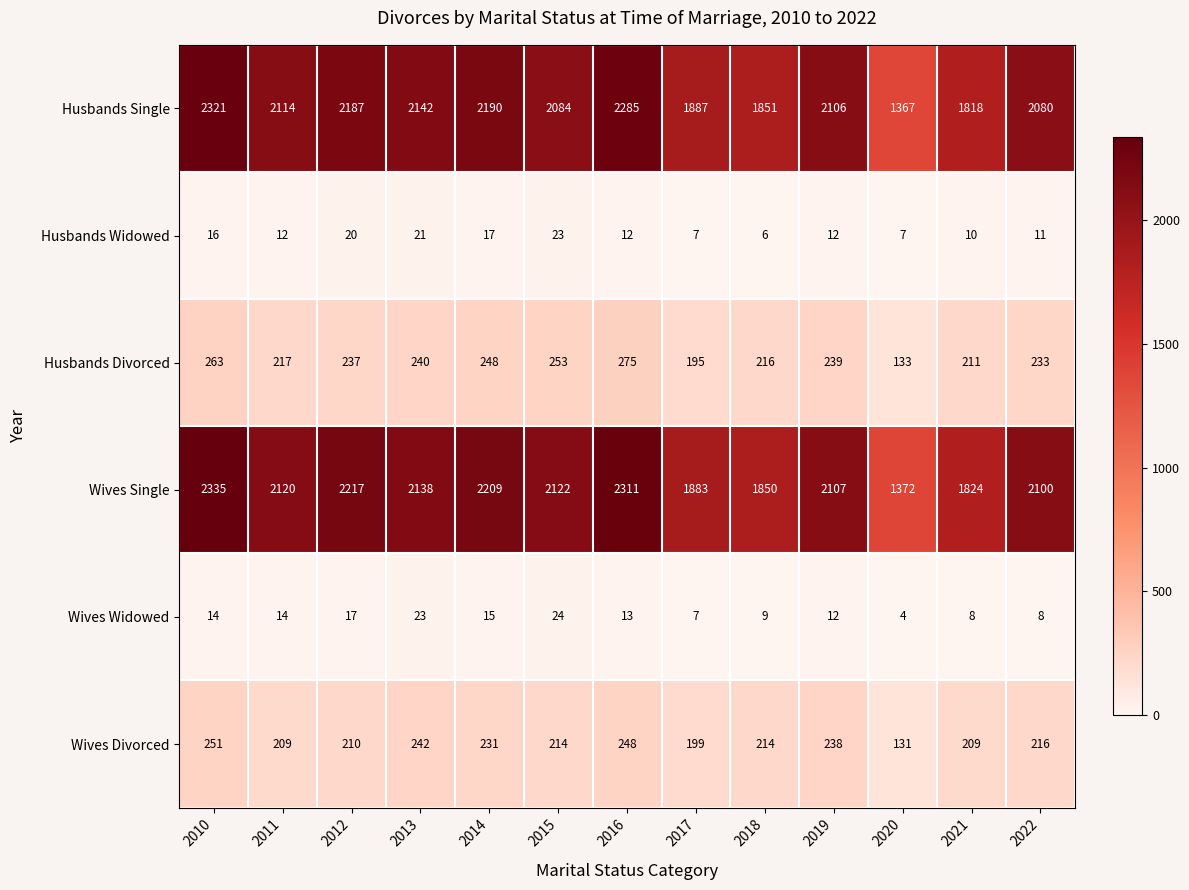

The value of Wives Divorced at 2018 is 57. True or false?

False